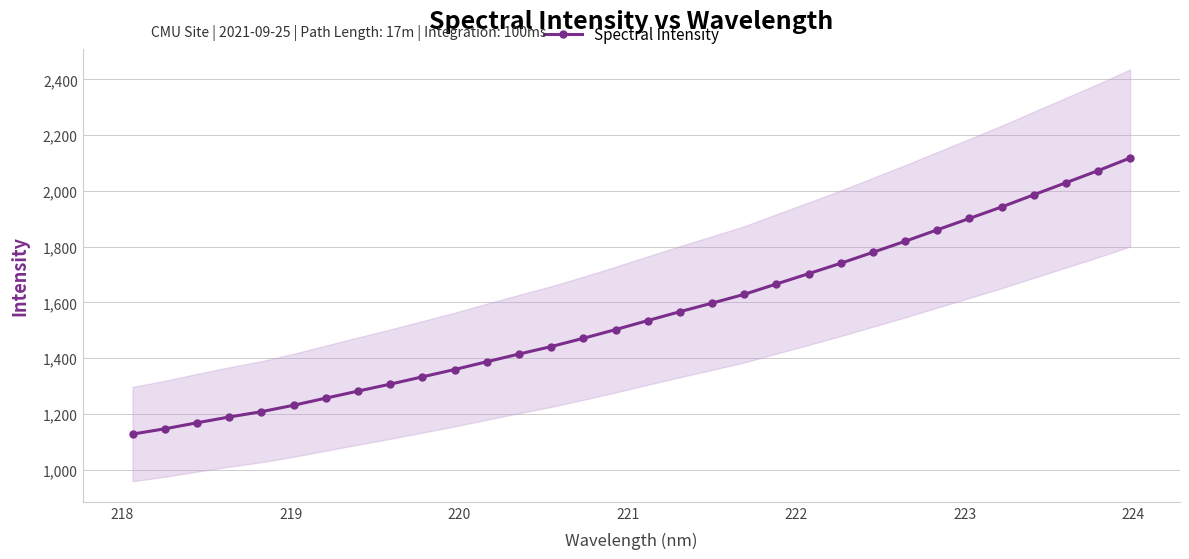

What is the value of the Spectral Intensity point at the 8th from the left?

1281.9